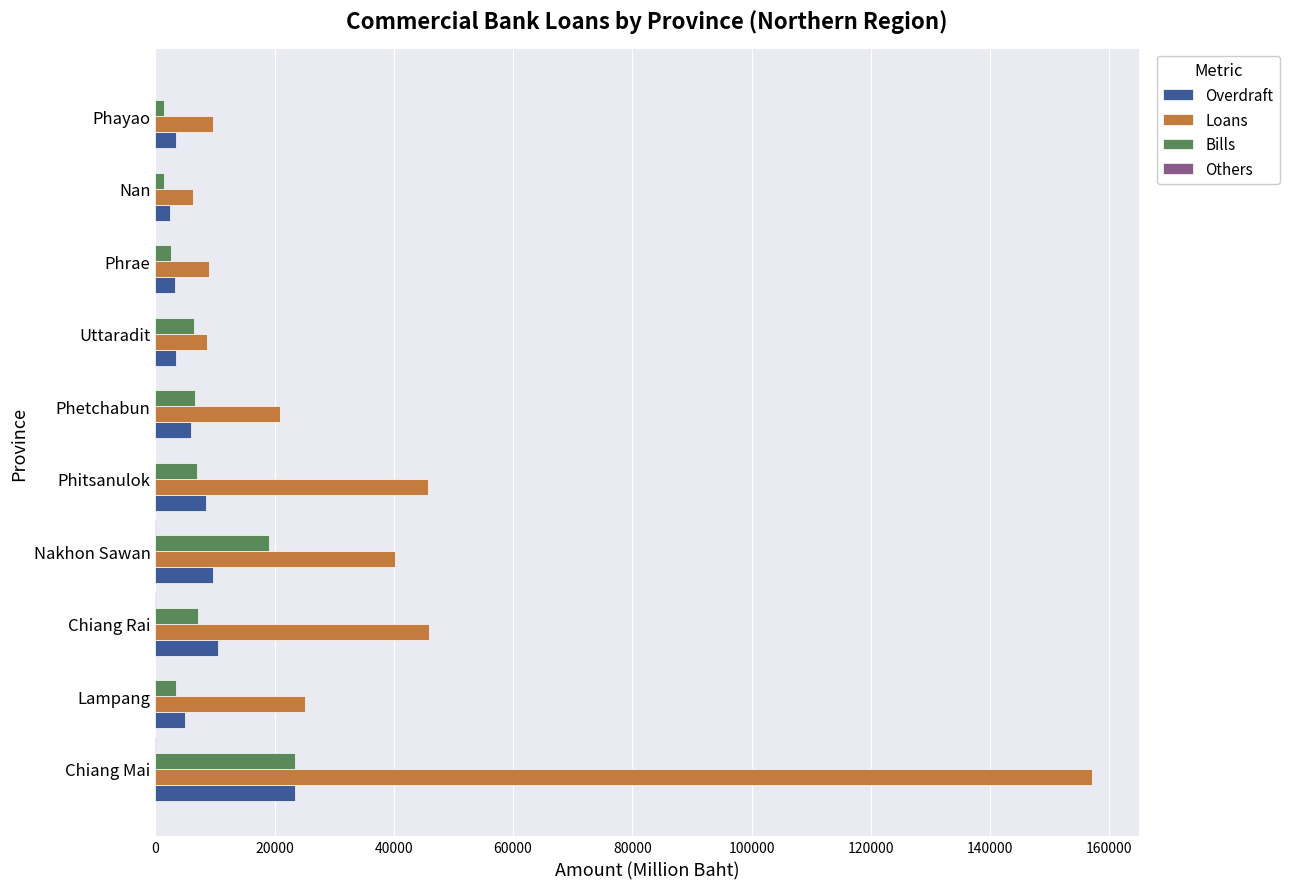

How many series are shown in this chart?

4